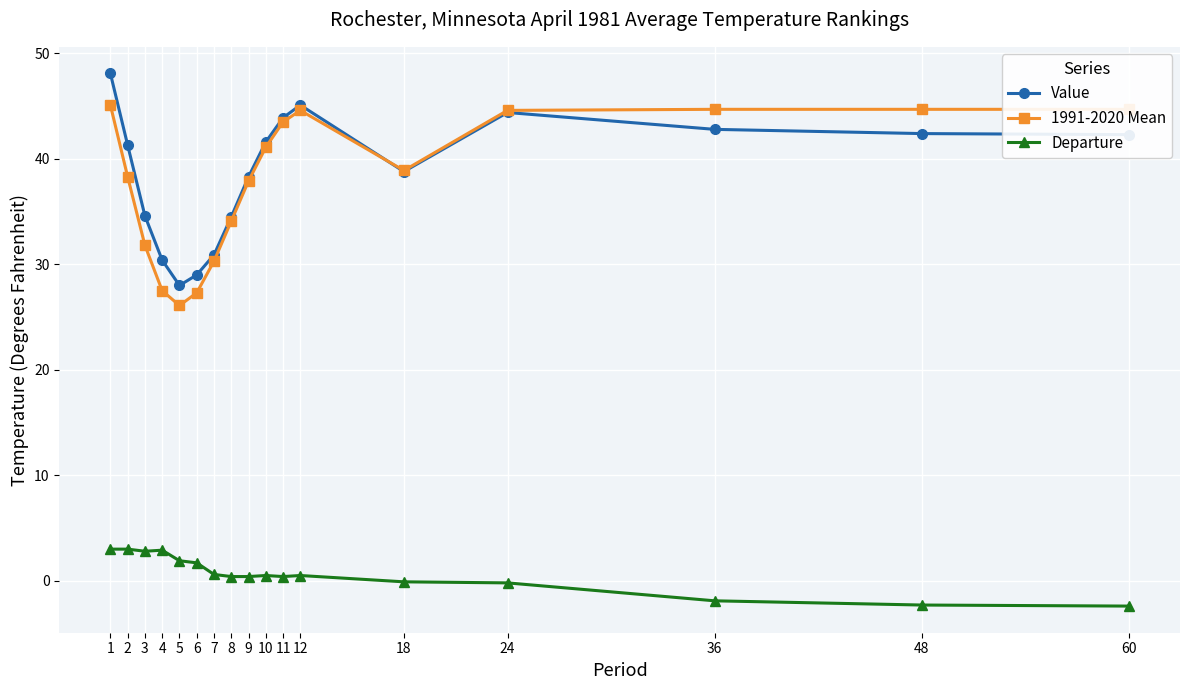

At how many categories does at least one series exceed 33?

13